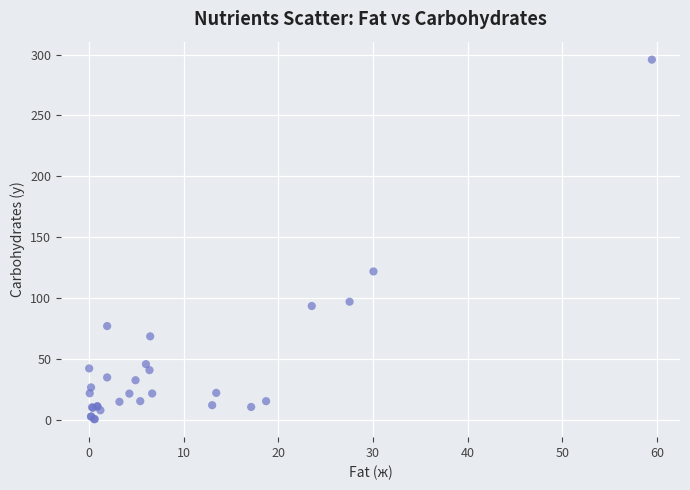

What Y value in the scatter plot is closest to 148?

121.9